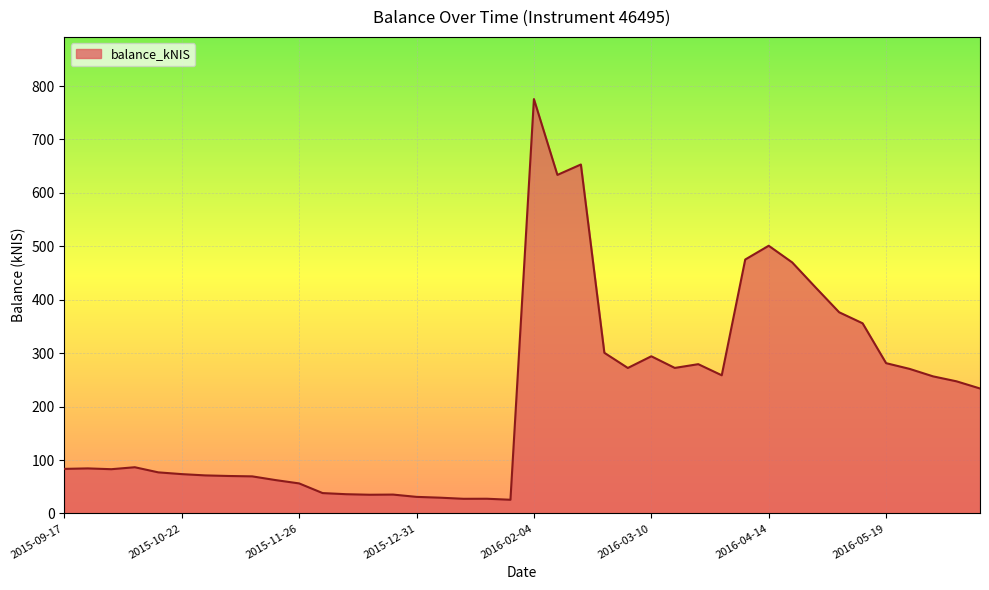

What is the smallest value displayed?

25.6